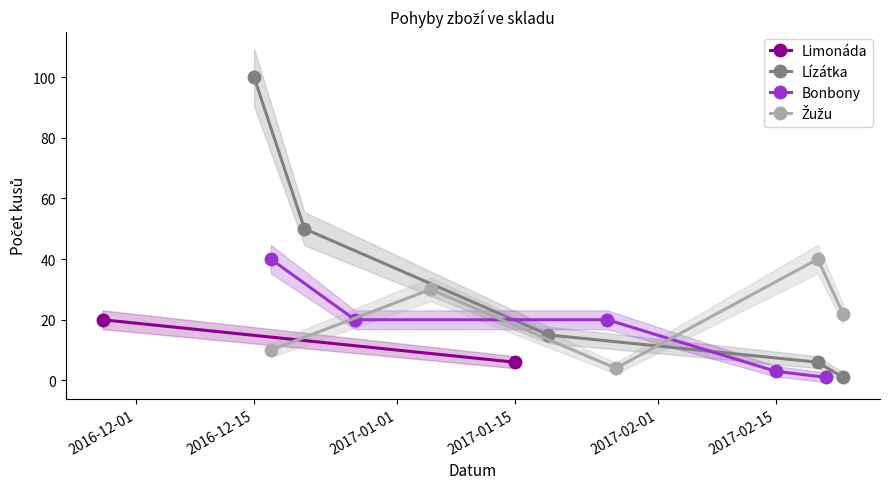

What is the highest value of the Lízátka series?

100